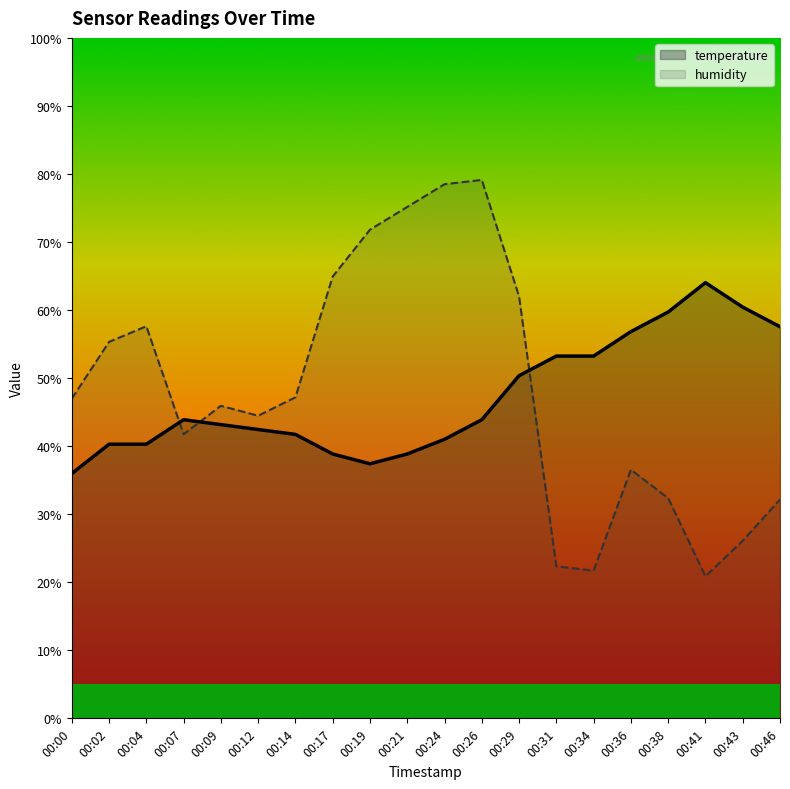

Reading left to right, list all the values displayed in this chart.

temperature: 00:00=36.0	00:02=40.3	00:04=40.3	00:07=43.9	00:09=43.2	00:12=42.4	00:14=41.7	00:17=38.8	00:19=37.4	00:21=38.8	00:24=41.0	00:26=43.9	00:29=50.4	00:31=53.2	00:34=53.2	00:36=56.8	00:38=59.7	00:41=64.0	00:43=60.4	00:46=57.6
humidity: 00:00=47.0	00:02=55.3	00:04=57.6	00:07=41.8	00:09=45.9	00:12=44.5	00:14=47.2	00:17=64.9	00:19=71.8	00:21=75.2	00:24=78.5	00:26=79.1	00:29=62.0	00:31=22.3	00:34=21.7	00:36=36.5	00:38=32.4	00:41=20.9	00:43=26.1	00:46=32.2